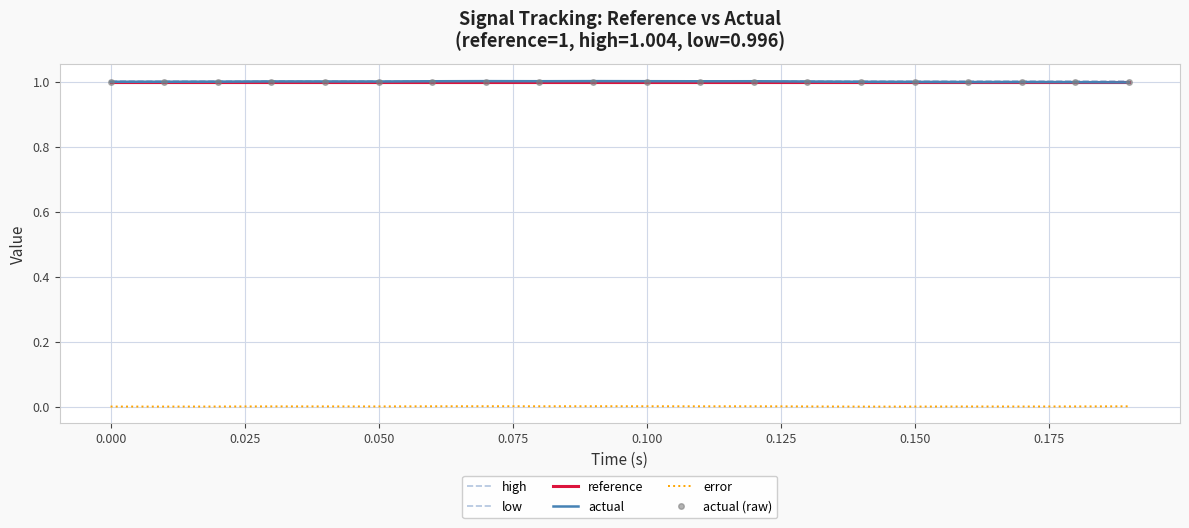

How many intersections are there between actual and actual (raw)?

1